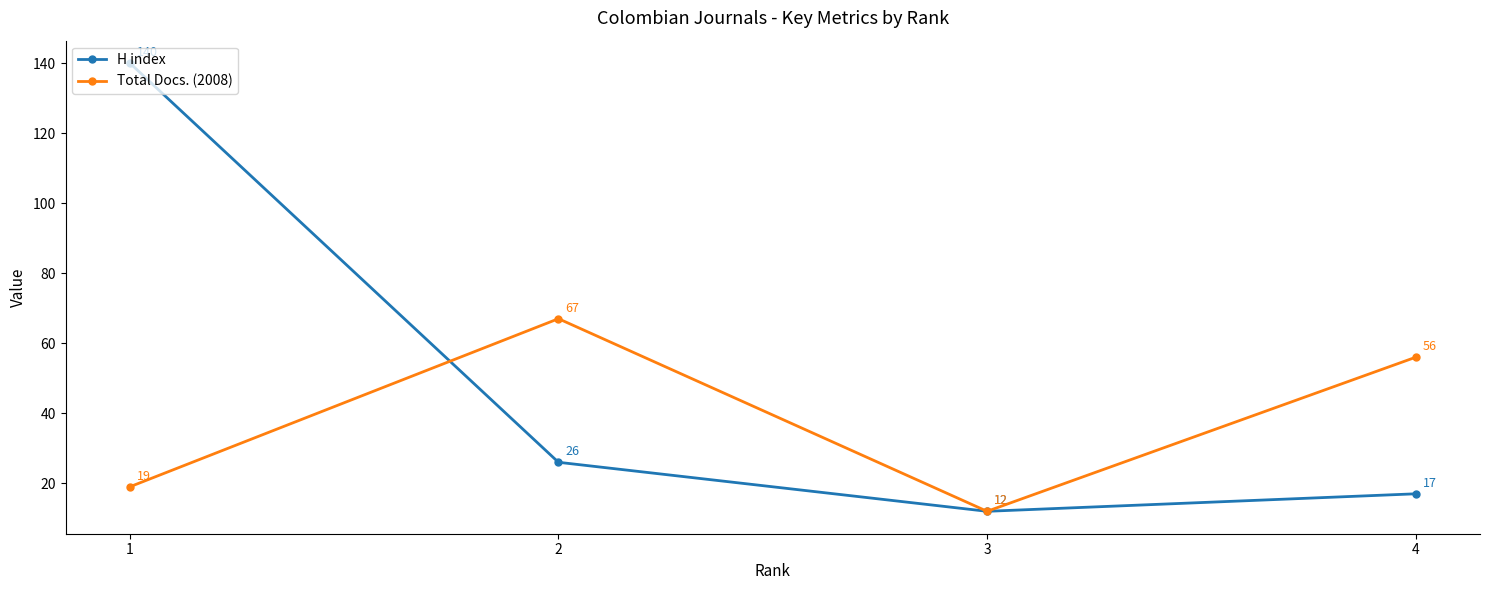

Rank the series by their maximum value, from highest to lowest.

H index, Total Docs. (2008)